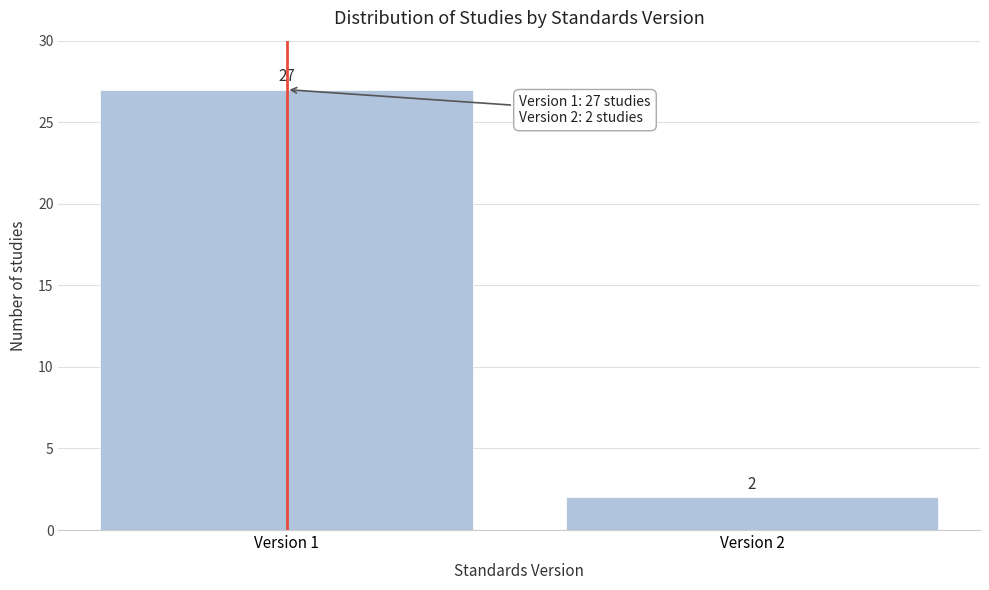

Reading left to right, list all the values displayed in this chart.

Version 1=27	Version 2=2